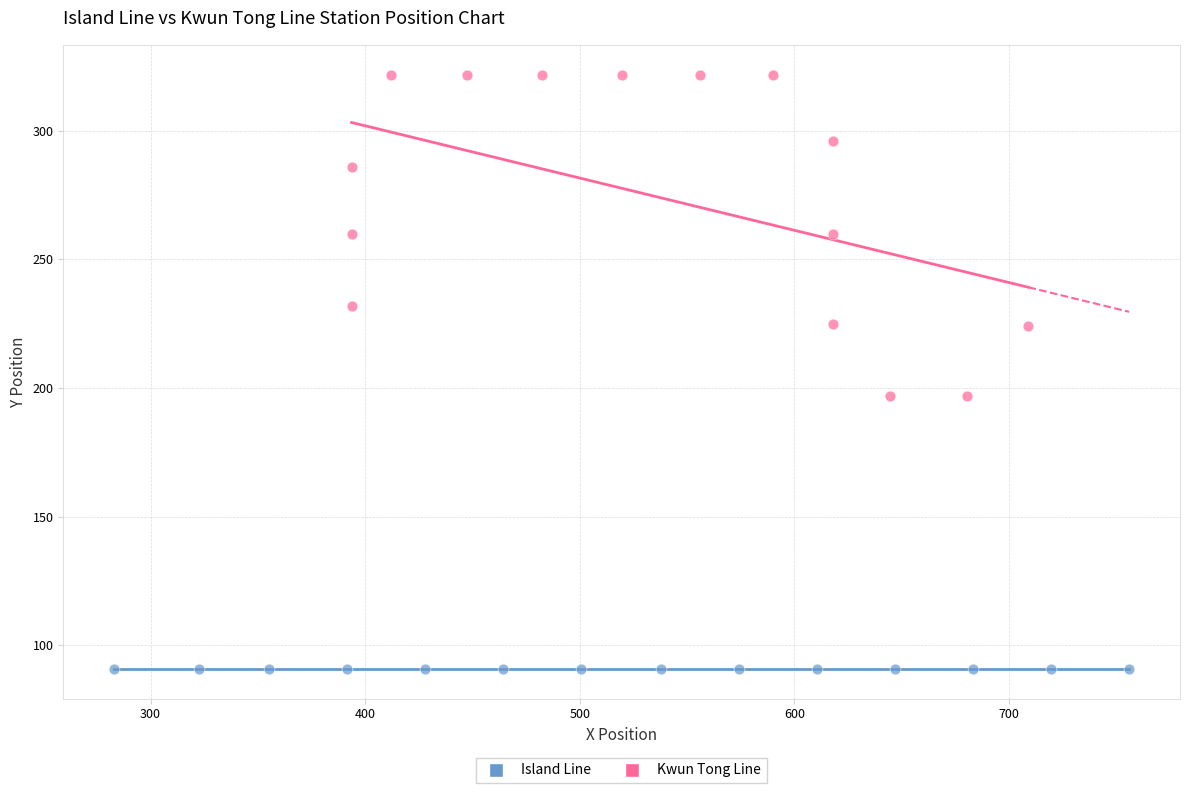

Which series contains the lowest Y value?

Island Line